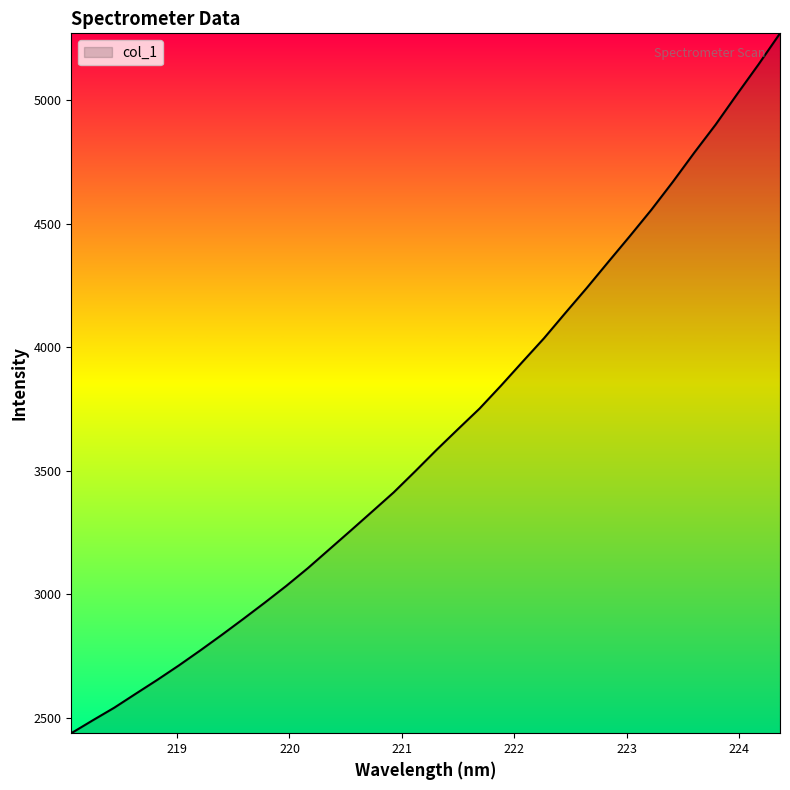

What is the difference between the maximum and minimum values?

2833.7